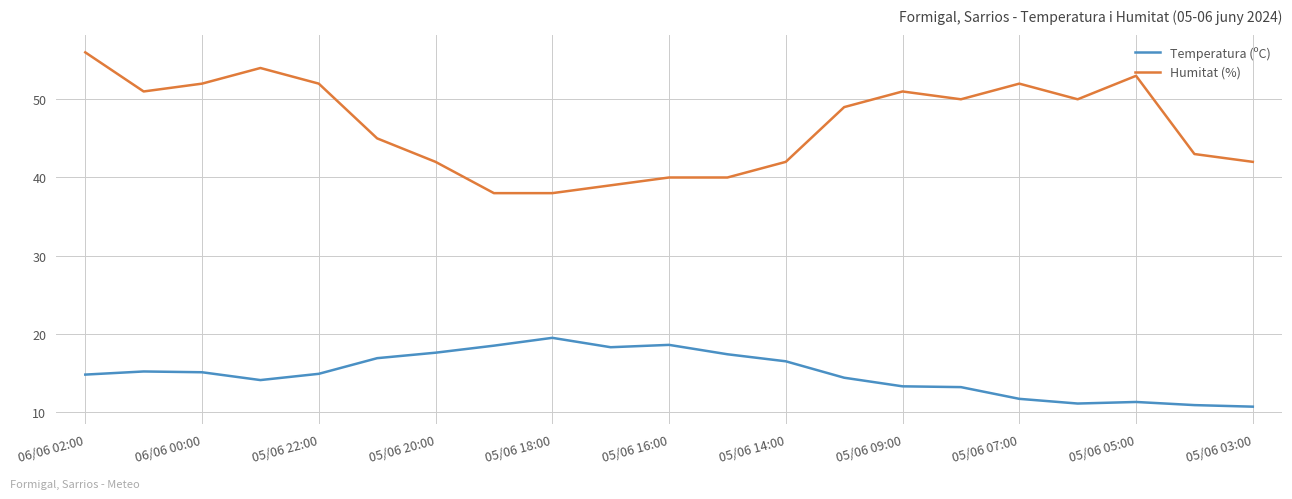

How many lines are shown in the chart?

2